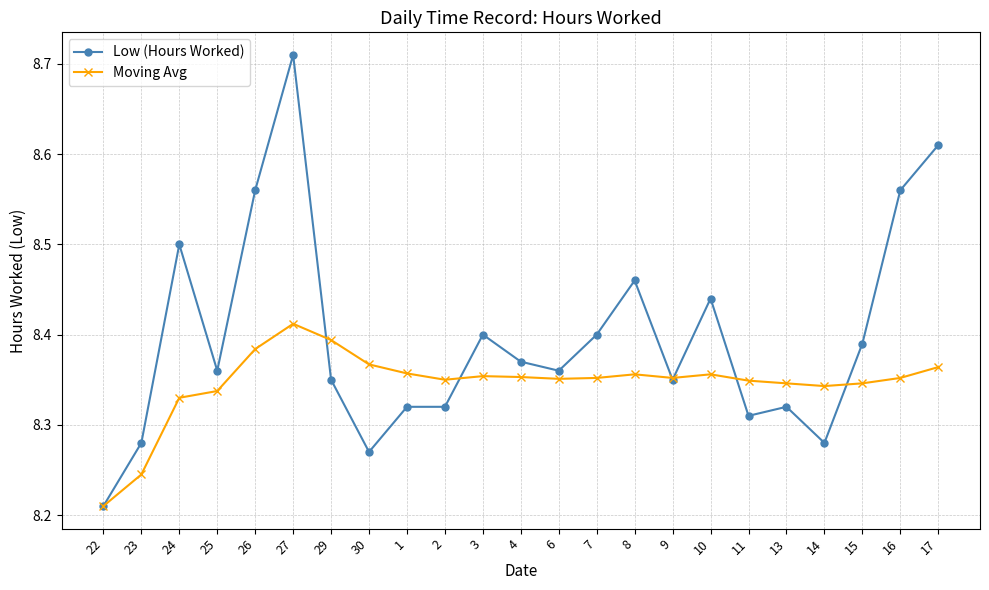

Which series has the largest total across all categories?

Low (Hours Worked)